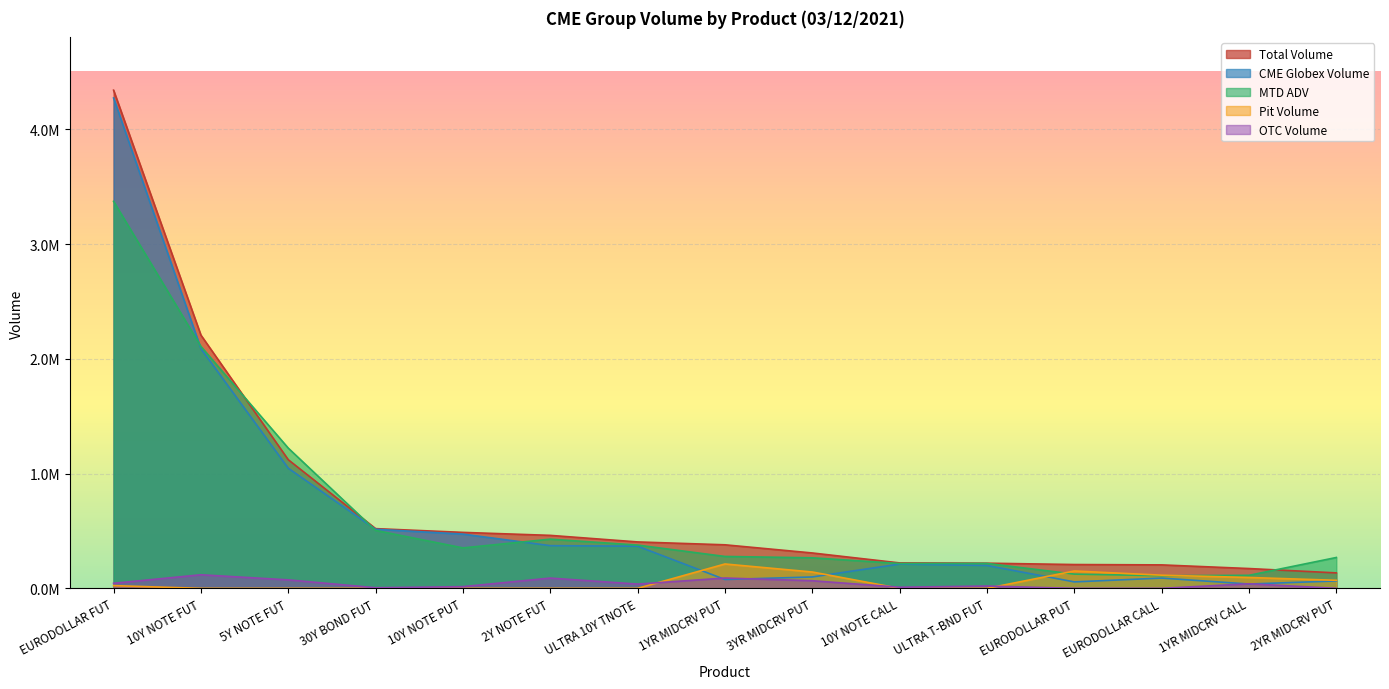

Reading left to right, extract all data points from this chart.

CME Globex Volume: EURODOLLAR FUT=4272163.0	10Y NOTE FUT=2087861.0	5Y NOTE FUT=1046733.0	30Y BOND FUT=514945.0	10Y NOTE PUT=472706.0	2Y NOTE FUT=372067.0	ULTRA 10Y TNOTE=367336.0	1YR MIDCRV PUT=77112.0	3YR MIDCRV PUT=99327.0	10Y NOTE CALL=211655.0	ULTRA T-BND FUT=199309.0	EURODOLLAR PUT=56365.0	EURODOLLAR CALL=89607.0	1YR MIDCRV CALL=37873.0	2YR MIDCRV PUT=64578.0
Pit Volume: EURODOLLAR FUT=23927.0	10Y NOTE FUT=0.0	5Y NOTE FUT=0.0	30Y BOND FUT=0.0	10Y NOTE PUT=0.0	2Y NOTE FUT=0.0	ULTRA 10Y TNOTE=0.0	1YR MIDCRV PUT=212379.0	3YR MIDCRV PUT=142525.0	10Y NOTE CALL=0.0	ULTRA T-BND FUT=0.0	EURODOLLAR PUT=151226.0	EURODOLLAR CALL=114891.0	1YR MIDCRV CALL=94800.0	2YR MIDCRV PUT=70205.0
OTC Volume: EURODOLLAR FUT=44147.0	10Y NOTE FUT=118407.0	5Y NOTE FUT=74005.0	30Y BOND FUT=5441.0	10Y NOTE PUT=15000.0	2Y NOTE FUT=89606.0	ULTRA 10Y TNOTE=37212.0	1YR MIDCRV PUT=90000.0	3YR MIDCRV PUT=66500.0	10Y NOTE CALL=10000.0	ULTRA T-BND FUT=20105.0	EURODOLLAR PUT=0.0	EURODOLLAR CALL=0.0	1YR MIDCRV CALL=40000.0	2YR MIDCRV PUT=0.0
Total Volume: EURODOLLAR FUT=4340237.0	10Y NOTE FUT=2206268.0	5Y NOTE FUT=1120738.0	30Y BOND FUT=520386.0	10Y NOTE PUT=487706.0	2Y NOTE FUT=461673.0	ULTRA 10Y TNOTE=404548.0	1YR MIDCRV PUT=379491.0	3YR MIDCRV PUT=308352.0	10Y NOTE CALL=221655.0	ULTRA T-BND FUT=219414.0	EURODOLLAR PUT=207591.0	EURODOLLAR CALL=204498.0	1YR MIDCRV CALL=172673.0	2YR MIDCRV PUT=134783.0
MTD ADV: EURODOLLAR FUT=3371722.6	10Y NOTE FUT=2107642.7	5Y NOTE FUT=1221841.8	30Y BOND FUT=504896.8	10Y NOTE PUT=352554.0	2Y NOTE FUT=428637.6	ULTRA 10Y TNOTE=377058.1	1YR MIDCRV PUT=277948.6	3YR MIDCRV PUT=266132.4	10Y NOTE CALL=216727.8	ULTRA T-BND FUT=217365.1	EURODOLLAR PUT=124215.0	EURODOLLAR CALL=110185.1	1YR MIDCRV CALL=113707.1	2YR MIDCRV PUT=269023.6